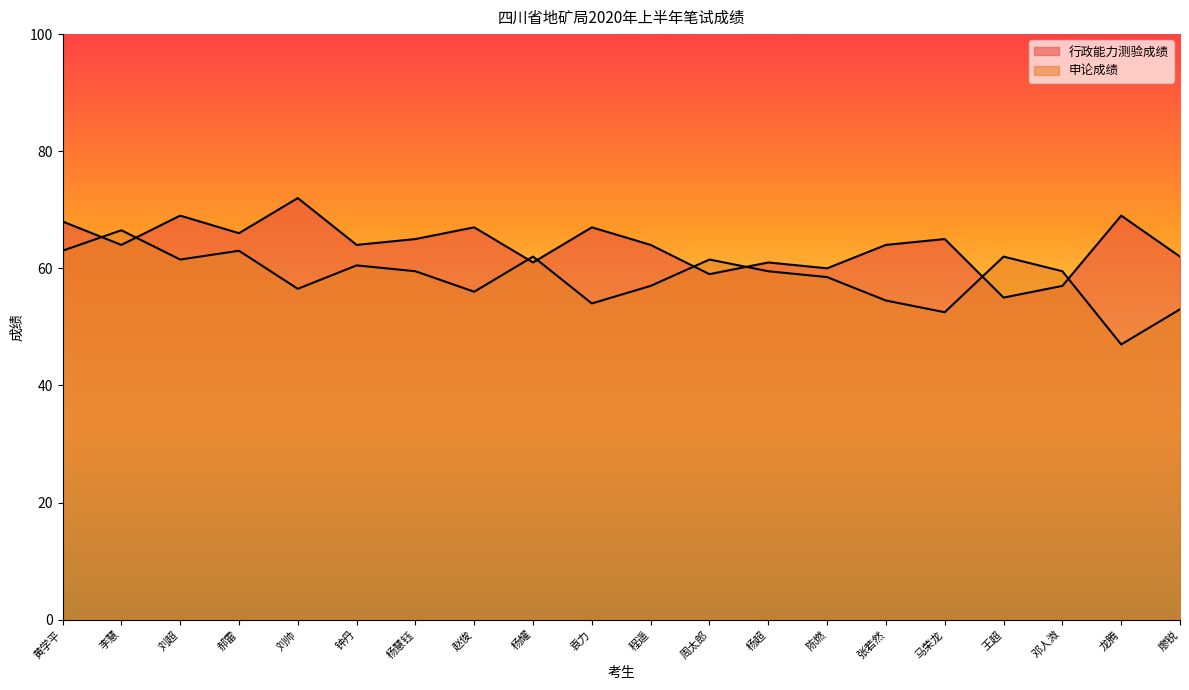

Rank the series by their average value, from highest to lowest.

行政能力测验成绩, 申论成绩